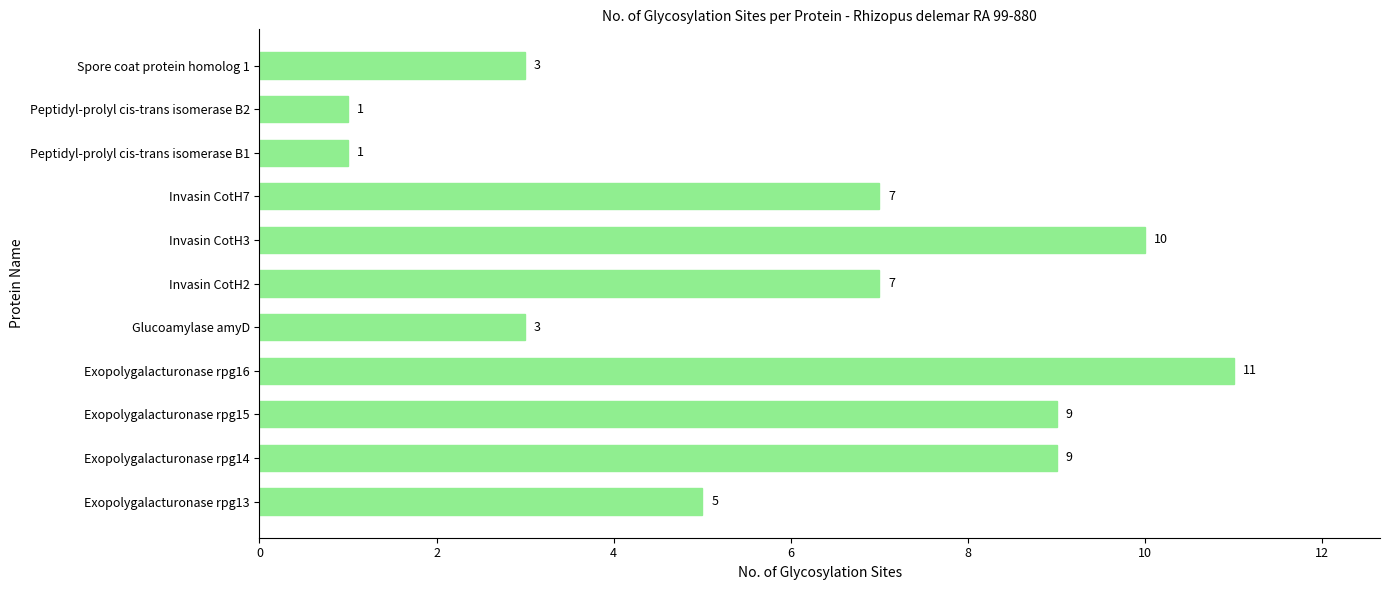

What is the difference between the second highest and minimum values?

9